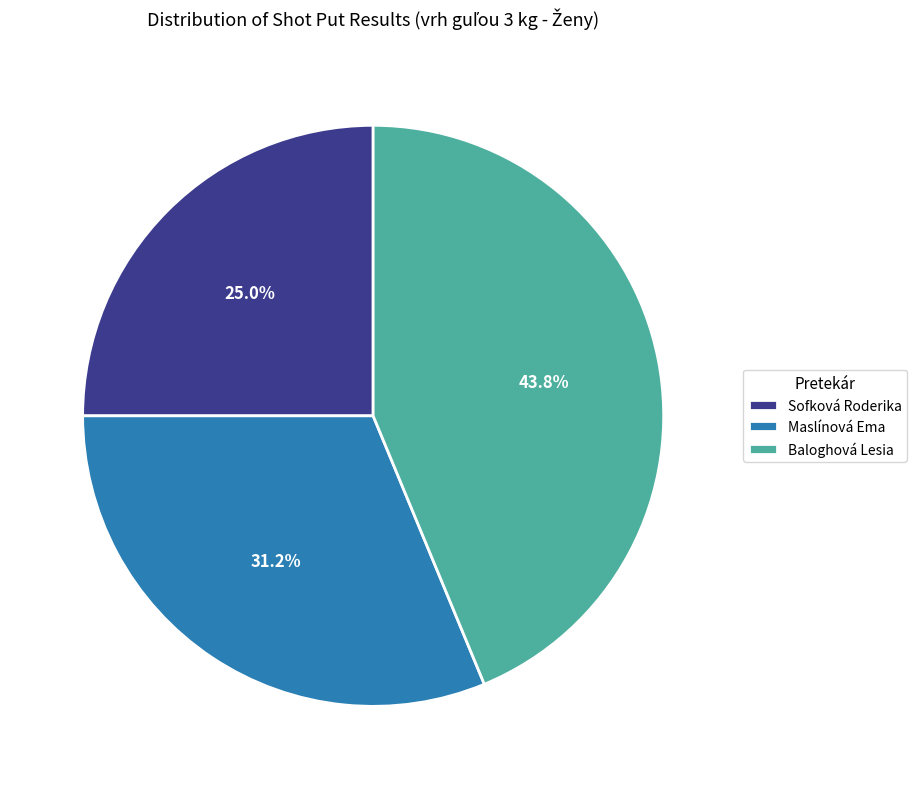

Is Sofková Roderika the majority of the pie?

No